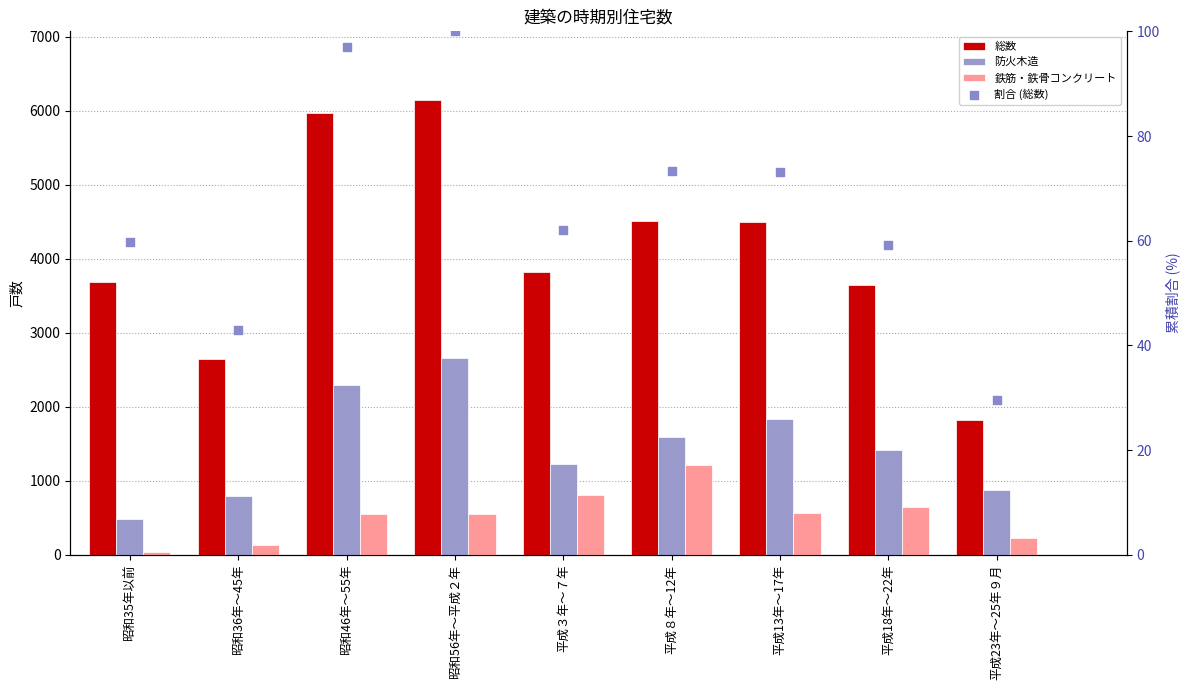

Which series contains the lowest Y value?

鉄筋・鉄骨コンクリート